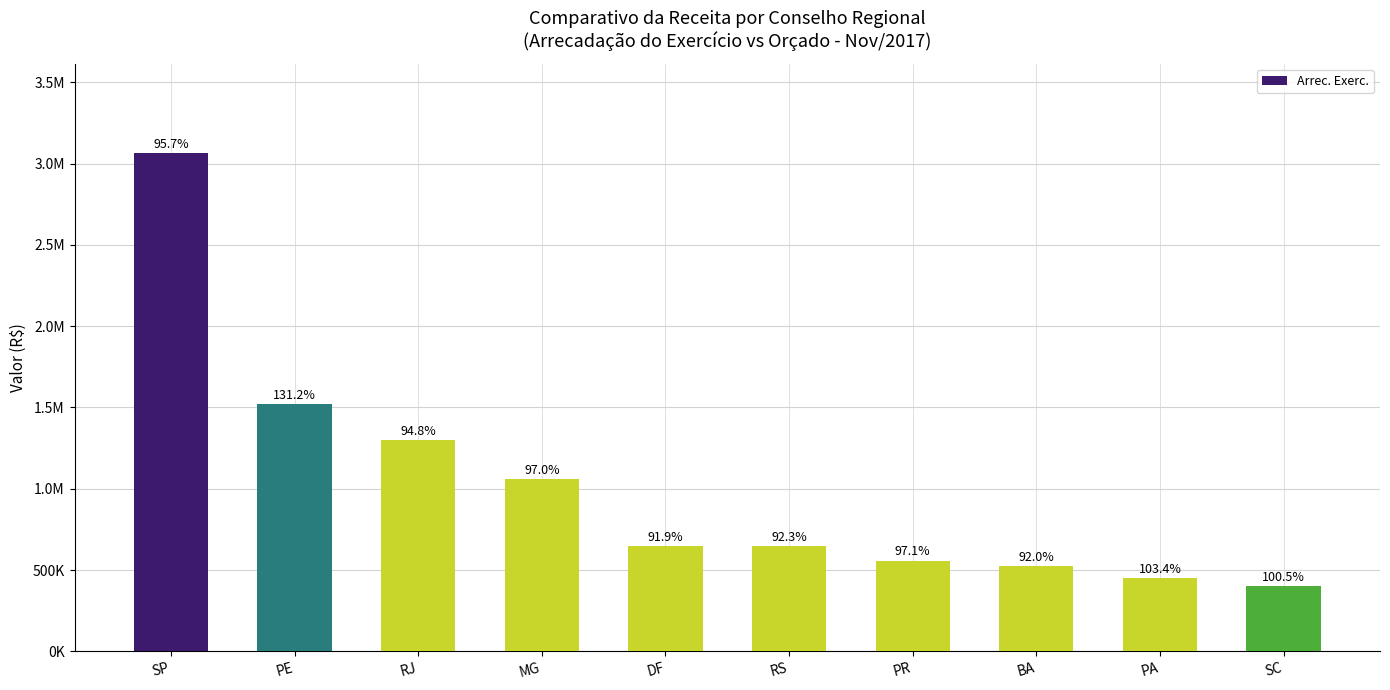

What is the difference between the values at MG and RS?

410765.6